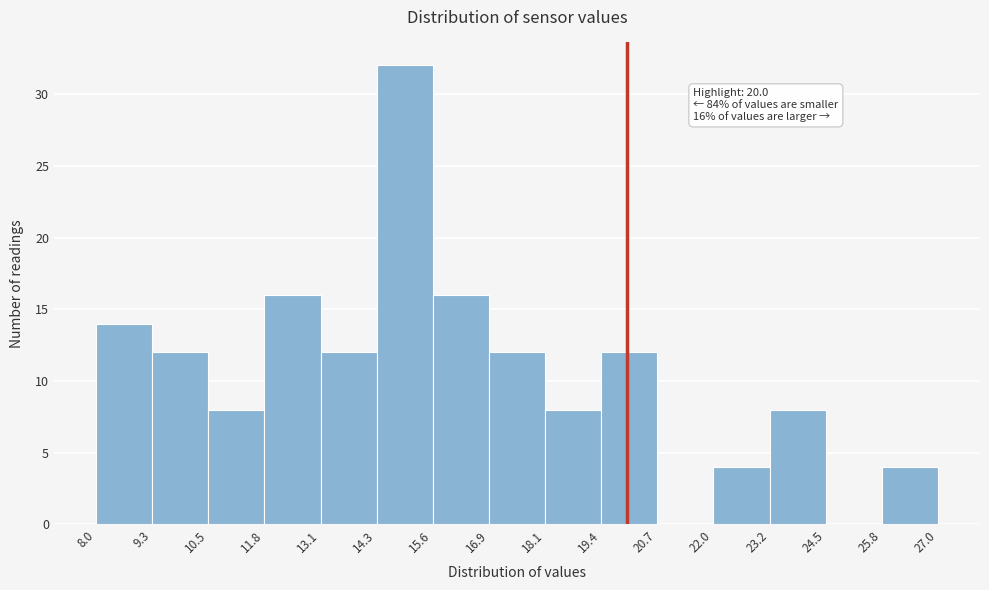

Over which range of the x-axis is the bar tallest?

14.3 to 15.6